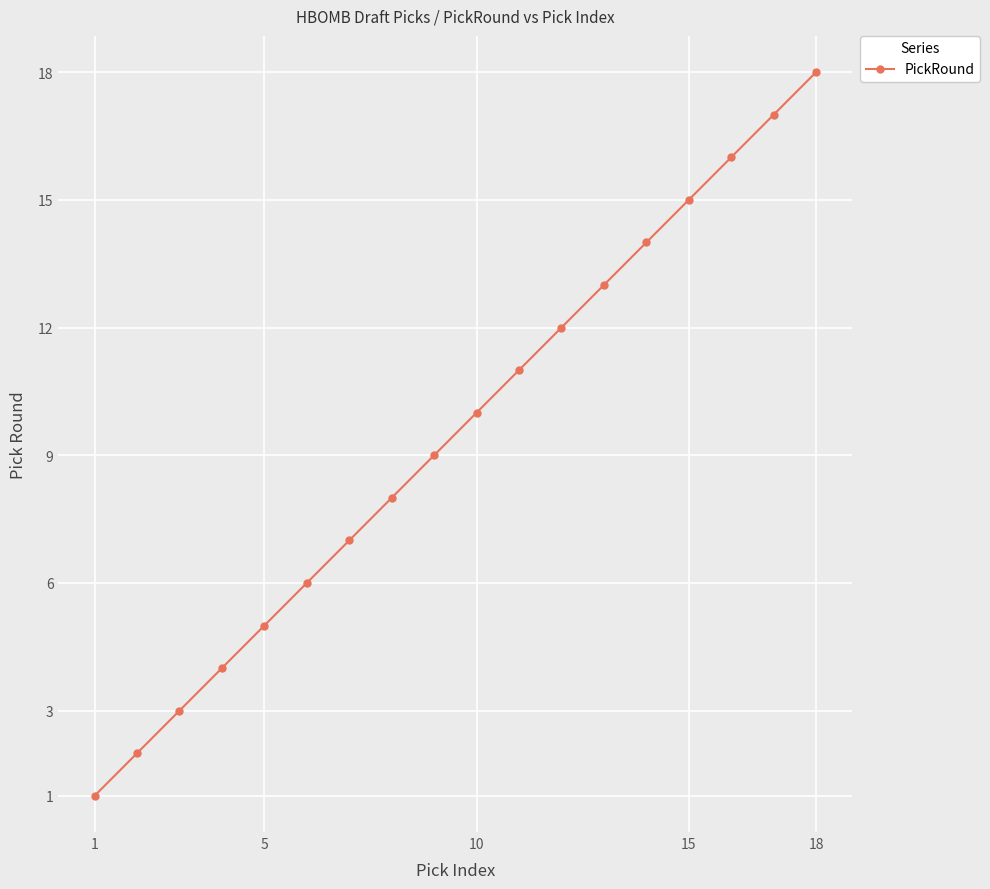

What is the sum of all values?

171